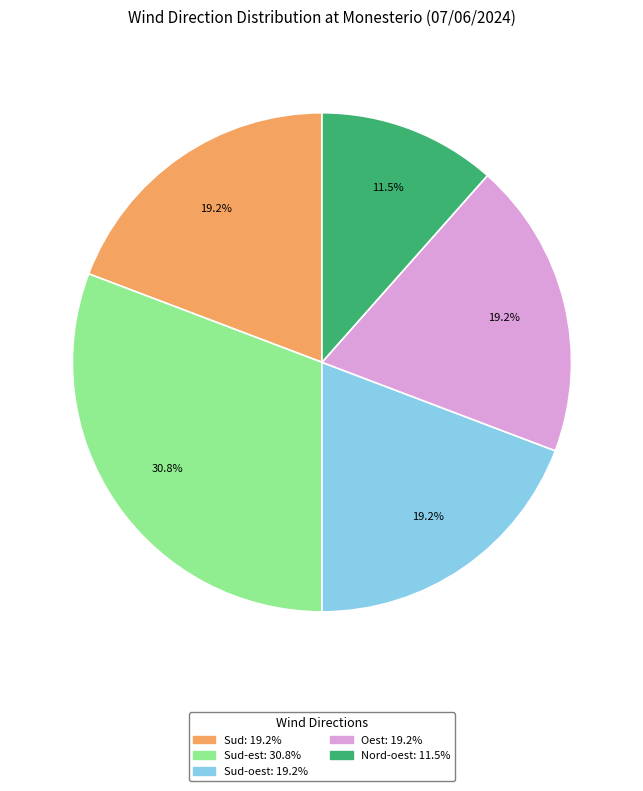

Is there any slice that represents more than half of the pie?

No